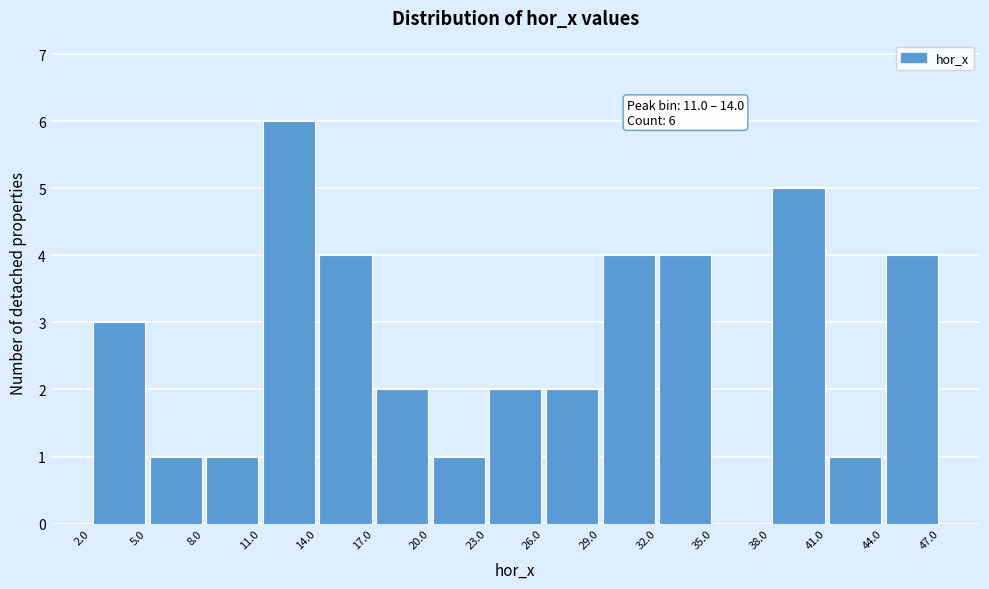

Which range on the x-axis has the tallest bar?

11.0 to 14.0